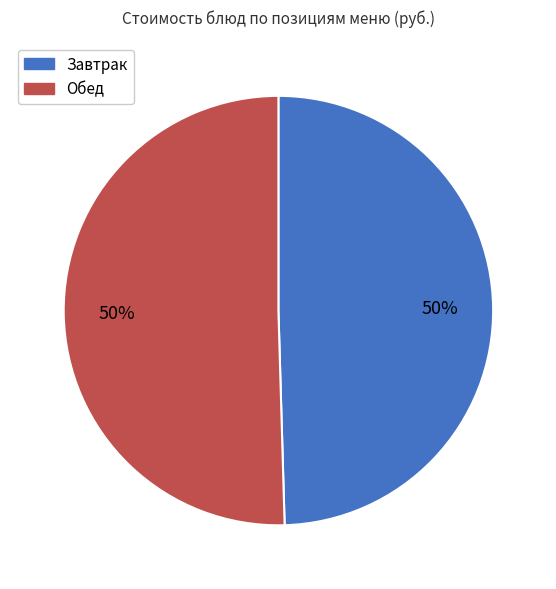

To the nearest percent, what is the average slice percentage?

50%